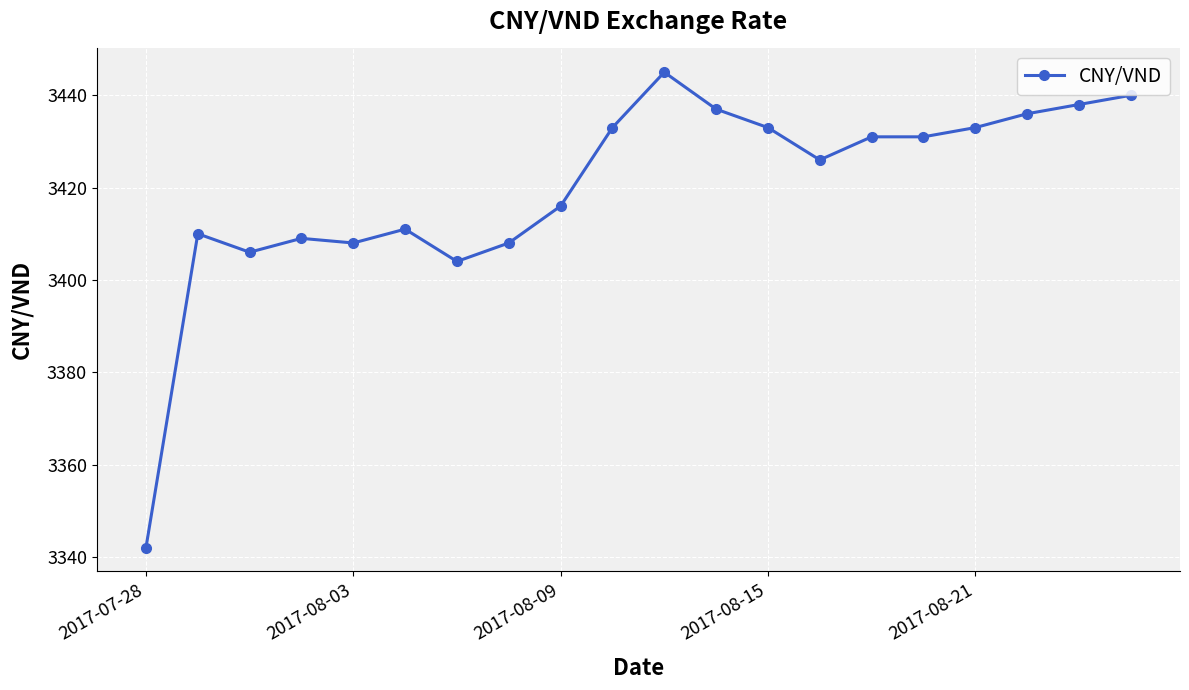

What is the value of the 18th point from the left?

3436